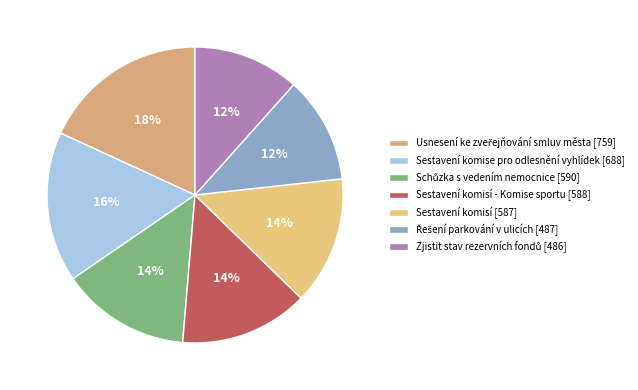

Count the number of slices in the pie.

7